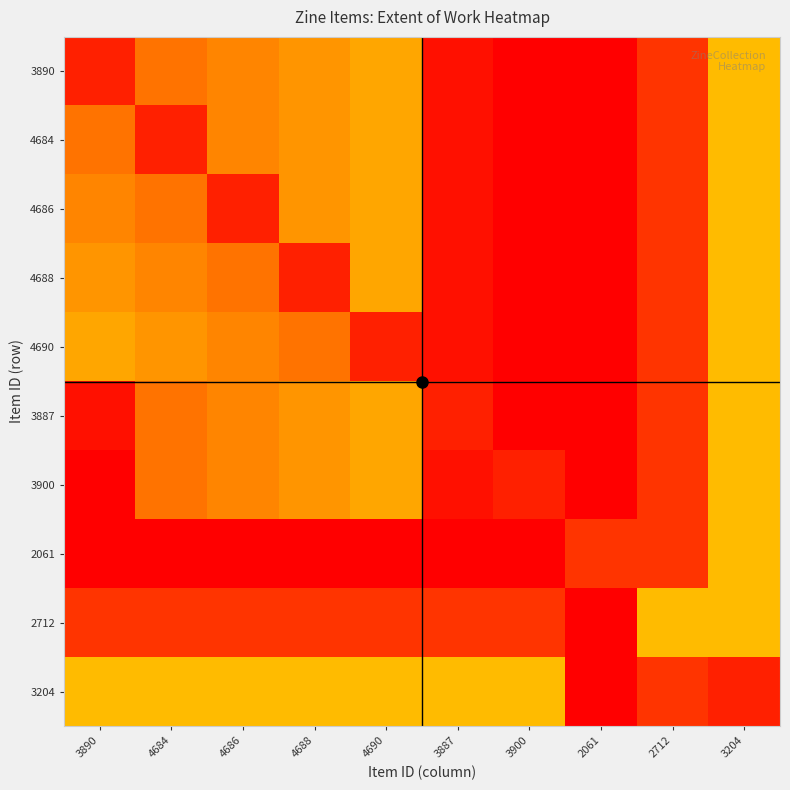

Reading left to right, transcribe all the data shown in this chart.

3890: 3890=68	4684=63	4686=62	4688=61	4690=60	3887=69	3900=70	2061=24	2712=28	3204=36
4684: 3890=63	4684=68	4686=62	4688=61	4690=60	3887=69	3900=70	2061=24	2712=28	3204=36
4686: 3890=62	4684=63	4686=68	4688=61	4690=60	3887=69	3900=70	2061=24	2712=28	3204=36
4688: 3890=61	4684=62	4686=63	4688=68	4690=60	3887=69	3900=70	2061=24	2712=28	3204=36
4690: 3890=60	4684=61	4686=62	4688=63	4690=68	3887=69	3900=70	2061=24	2712=28	3204=36
3887: 3890=69	4684=63	4686=62	4688=61	4690=60	3887=68	3900=70	2061=24	2712=28	3204=36
3900: 3890=70	4684=63	4686=62	4688=61	4690=60	3887=69	3900=68	2061=24	2712=28	3204=36
2061: 3890=24	4684=24	4686=24	4688=24	4690=24	3887=24	3900=24	2061=28	2712=28	3204=36
2712: 3890=28	4684=28	4686=28	4688=28	4690=28	3887=28	3900=28	2061=24	2712=36	3204=36
3204: 3890=36	4684=36	4686=36	4688=36	4690=36	3887=36	3900=36	2061=24	2712=28	3204=68